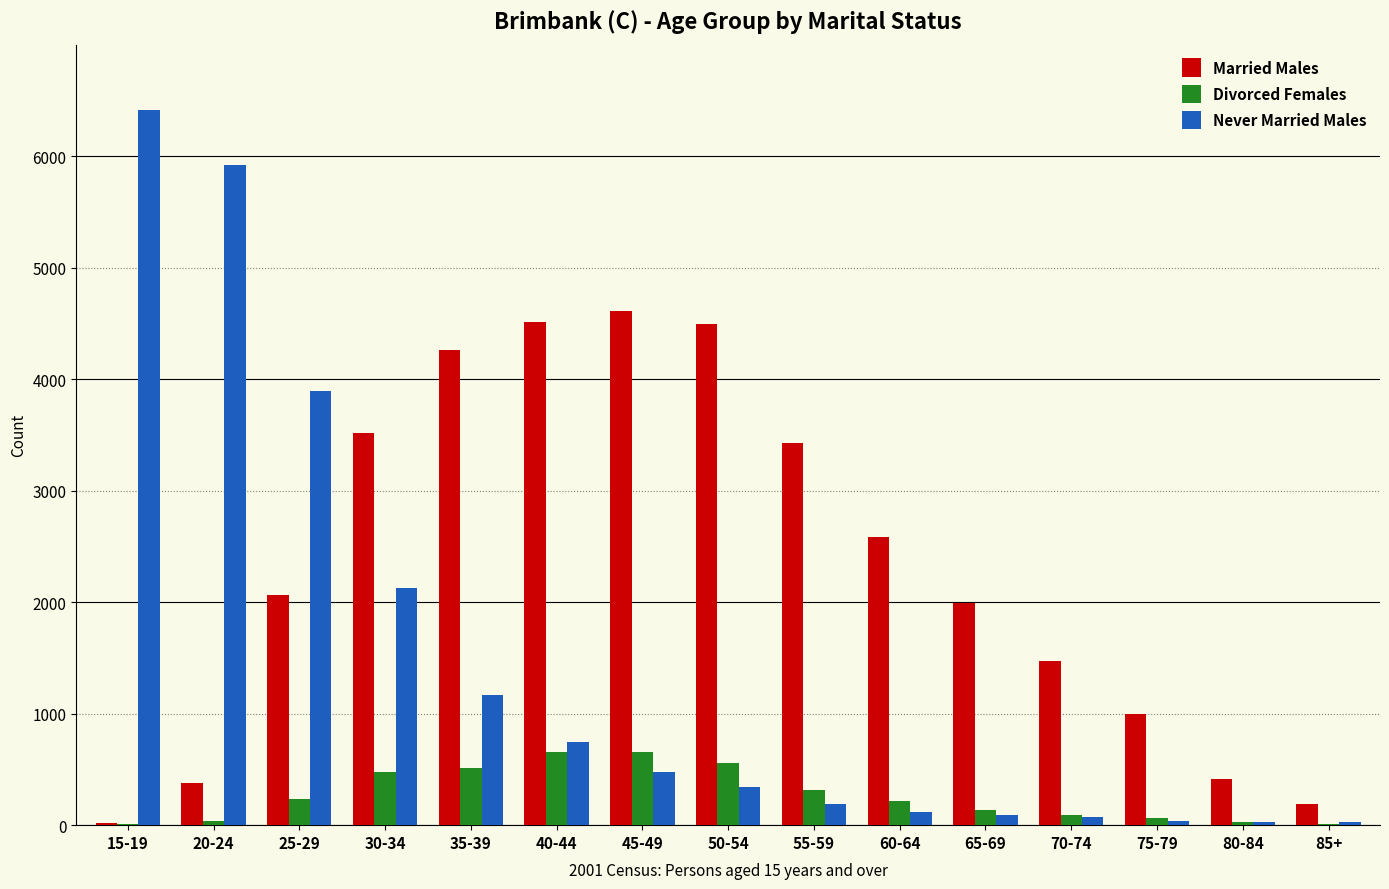

Which series has the largest total across all categories?

Married Males